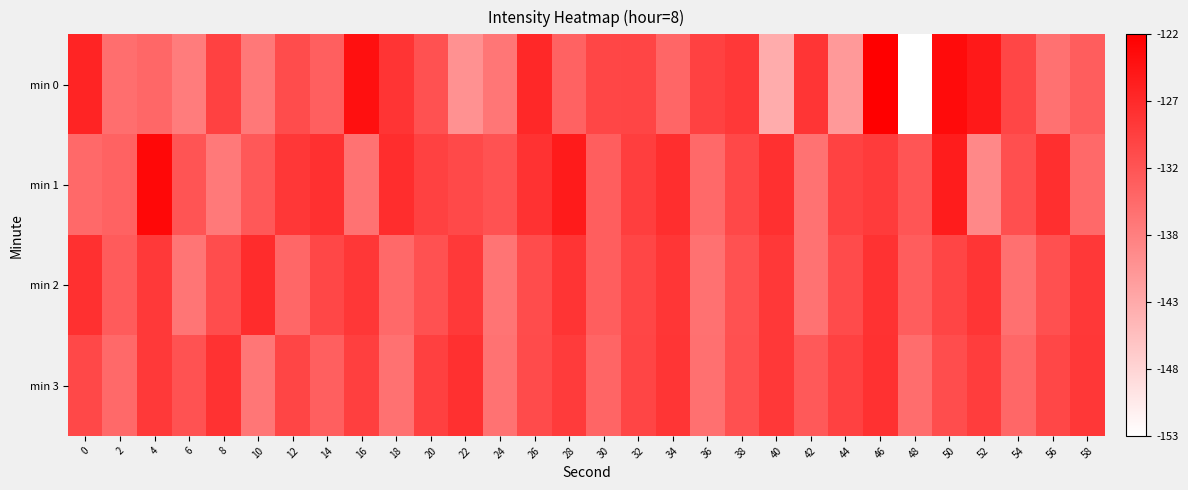

Reading left to right, transcribe all the data shown in this chart.

min 0: 0=0.9	2=0.6	4=0.6	6=0.5	8=0.7	10=0.5	12=0.7	14=0.6	16=0.9	18=0.8	20=0.7	22=0.4	24=0.5	26=0.8	28=0.6	30=0.7	32=0.7	34=0.6	36=0.7	38=0.8	40=0.3	42=0.8	44=0.4	46=1.0	48=0.0	50=1.0	52=0.9	54=0.7	56=0.6	58=0.6
min 1: 0=0.6	2=0.6	4=1.0	6=0.7	8=0.5	10=0.7	12=0.8	14=0.8	16=0.6	18=0.8	20=0.7	22=0.7	24=0.7	26=0.8	28=0.9	30=0.6	32=0.8	34=0.8	36=0.6	38=0.7	40=0.8	42=0.5	44=0.7	46=0.8	48=0.7	50=0.9	52=0.5	54=0.7	56=0.8	58=0.6
min 2: 0=0.8	2=0.6	4=0.8	6=0.5	8=0.7	10=0.8	12=0.6	14=0.7	16=0.8	18=0.6	20=0.7	22=0.8	24=0.5	26=0.7	28=0.8	30=0.6	32=0.7	34=0.8	36=0.6	38=0.7	40=0.8	42=0.5	44=0.7	46=0.8	48=0.6	50=0.7	52=0.8	54=0.6	56=0.7	58=0.8
min 3: 0=0.7	2=0.6	4=0.8	6=0.7	8=0.8	10=0.5	12=0.7	14=0.6	16=0.8	18=0.6	20=0.7	22=0.8	24=0.5	26=0.7	28=0.8	30=0.6	32=0.7	34=0.8	36=0.6	38=0.7	40=0.8	42=0.6	44=0.7	46=0.8	48=0.6	50=0.7	52=0.8	54=0.6	56=0.7	58=0.8